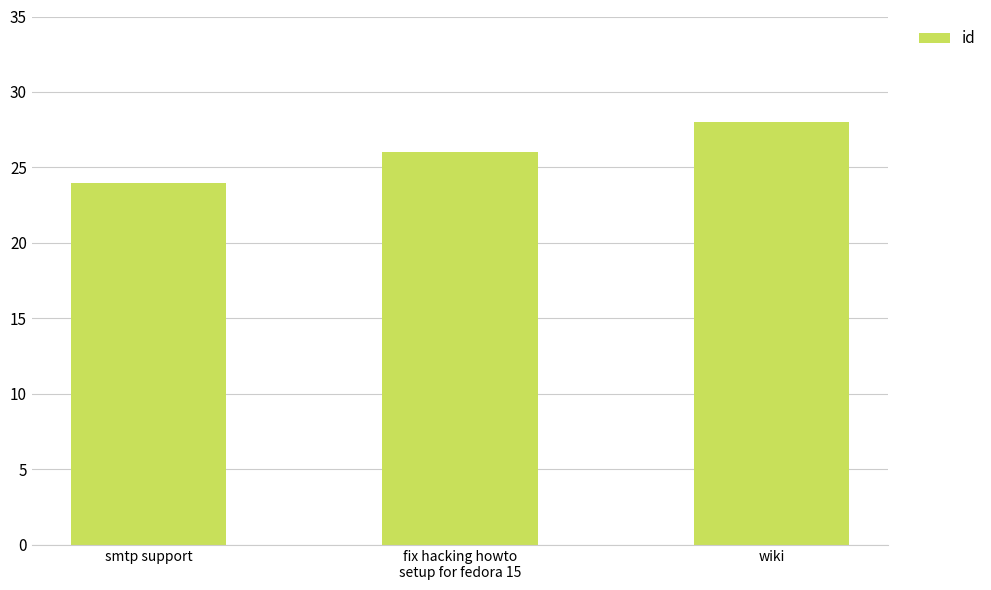

What is the greatest value displayed?

28